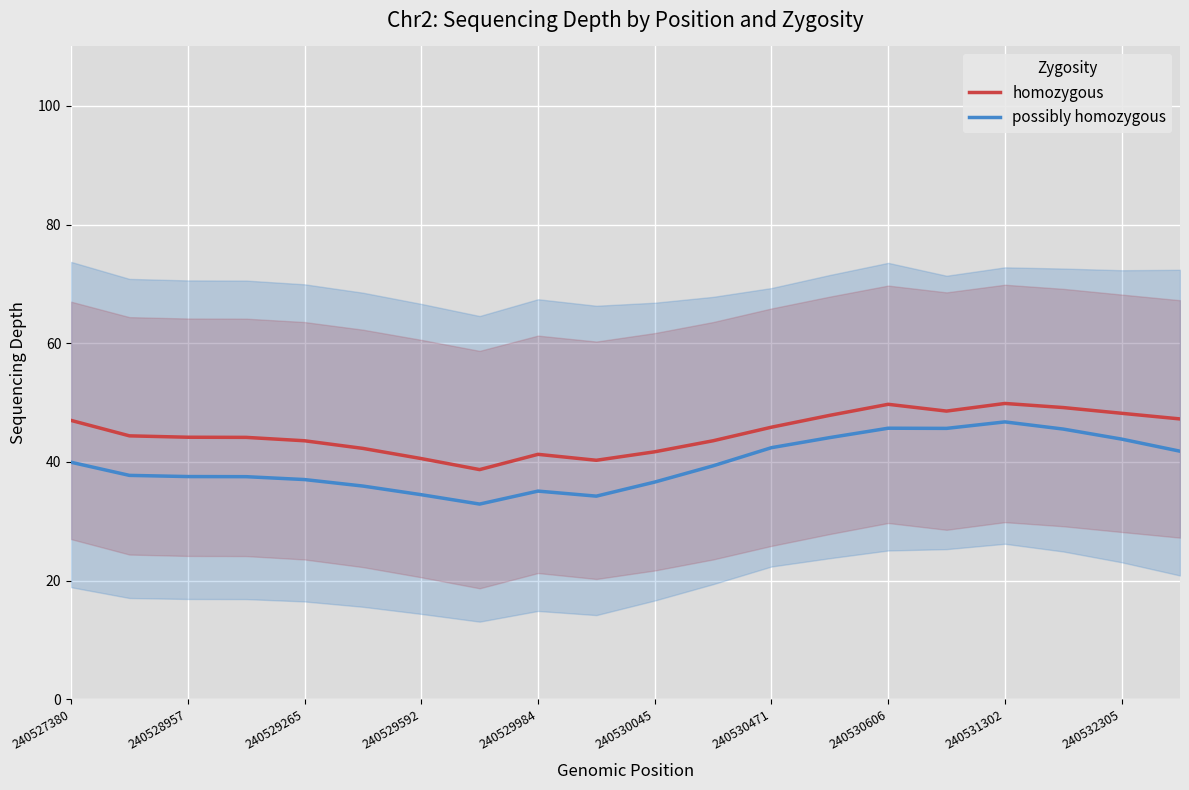

How many distinct data groups are displayed?

2